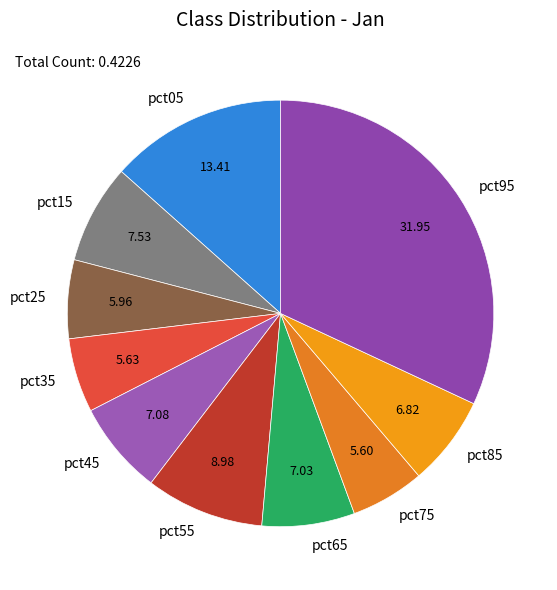

Combined, do pct85 and pct55 account for over 50%?

No